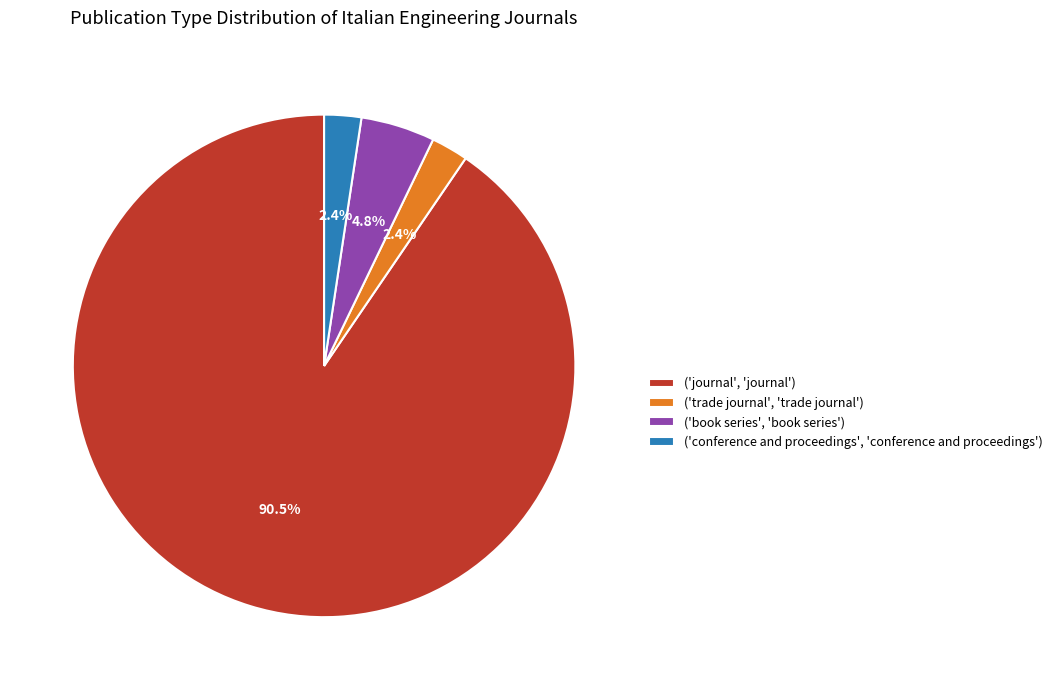

What is the majority slice?

('journal', 'journal')